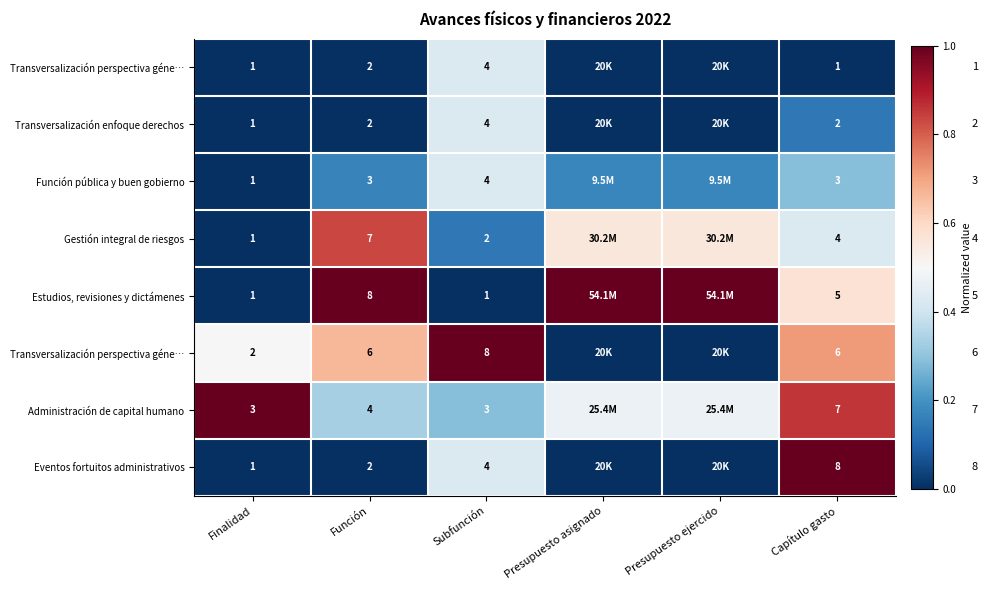

At which category does the chart reach its minimum across all series?

Finalidad